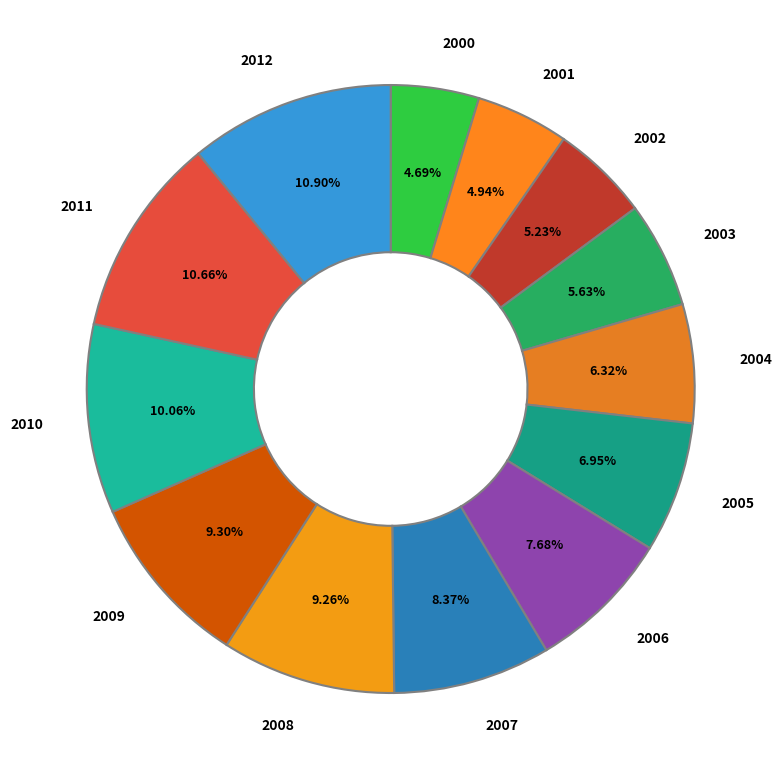

Count the number of slices in the pie.

13